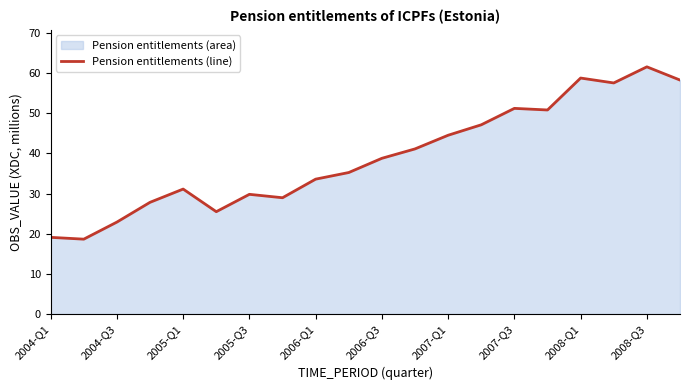

What is the smallest value displayed?

18.6